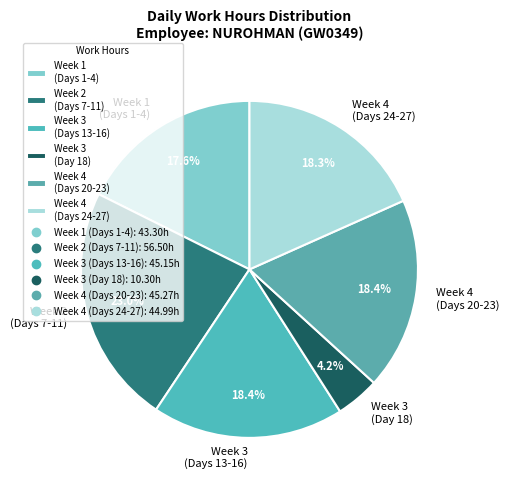

Which category has the smallest portion of the pie?

Week 3 (Day 18)